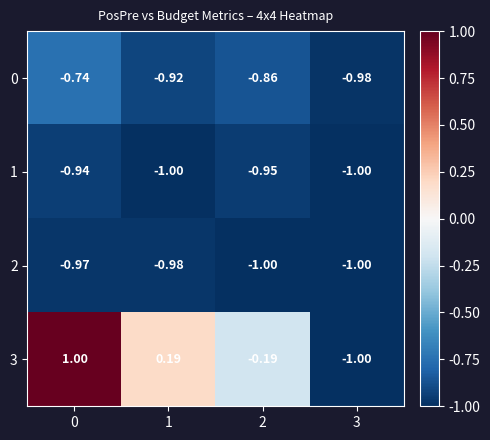

Is the value of 3 at 1 greater than the value of 0 at 3?

Yes